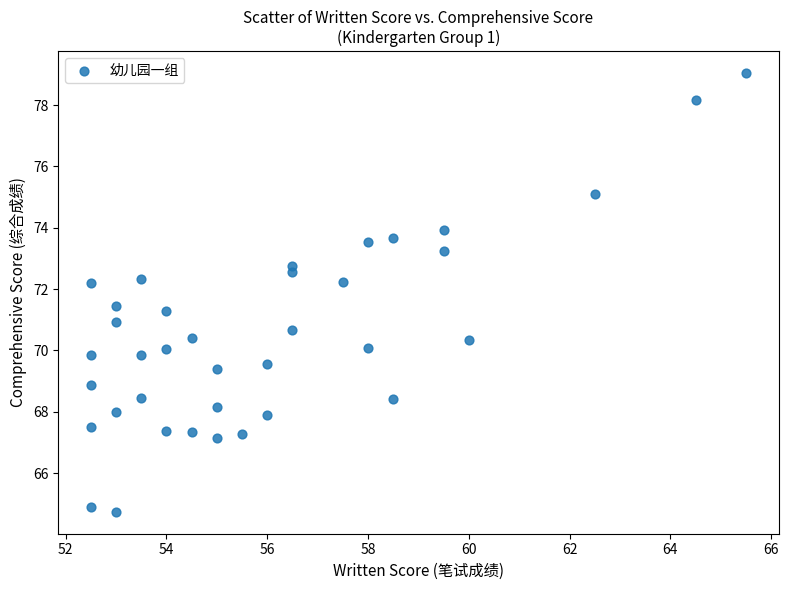

What is the range of Y values (max minus min)?

14.3